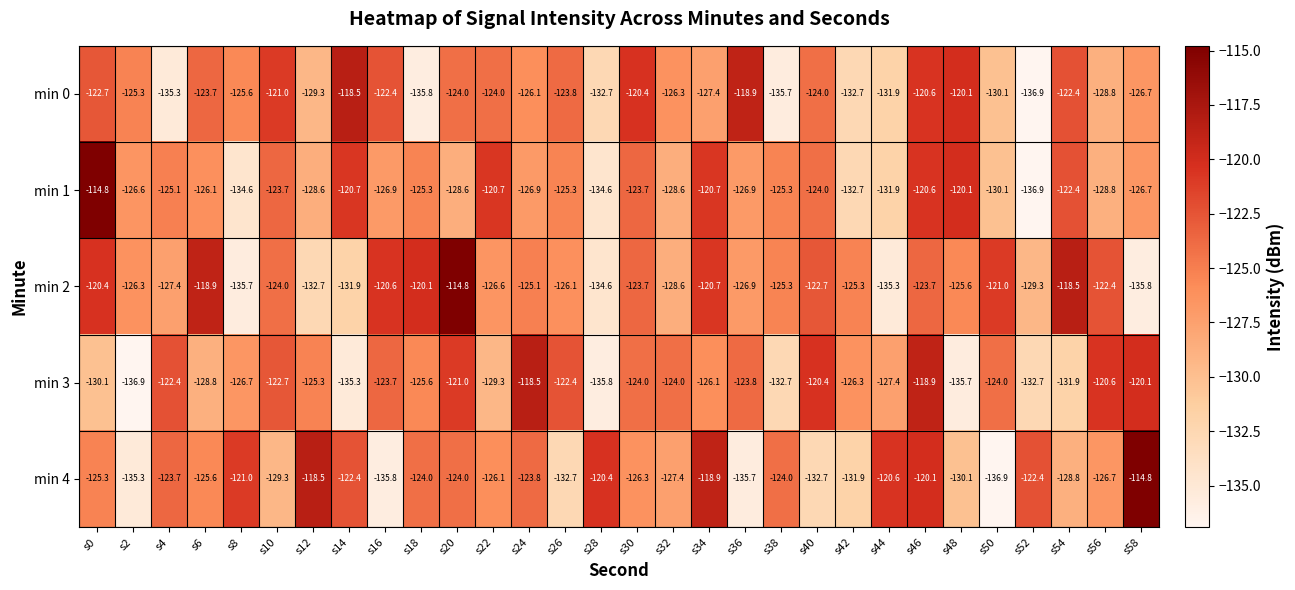

Where does the min 1 series first go above -126?

s0